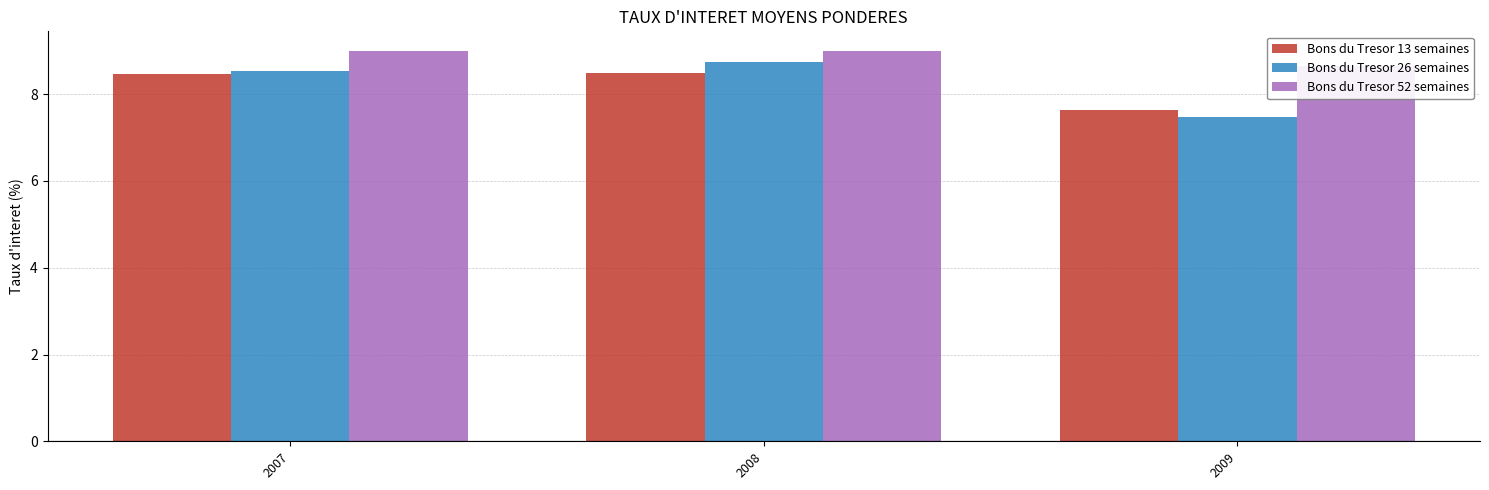

Reading right to left, transcribe all the data shown in this chart.

Bons du Tresor 13 semaines: 2009=7.6	2008=8.5	2007=8.5
Bons du Tresor 26 semaines: 2009=7.5	2008=8.8	2007=8.5
Bons du Tresor 52 semaines: 2009=8.6	2008=9.0	2007=9.0